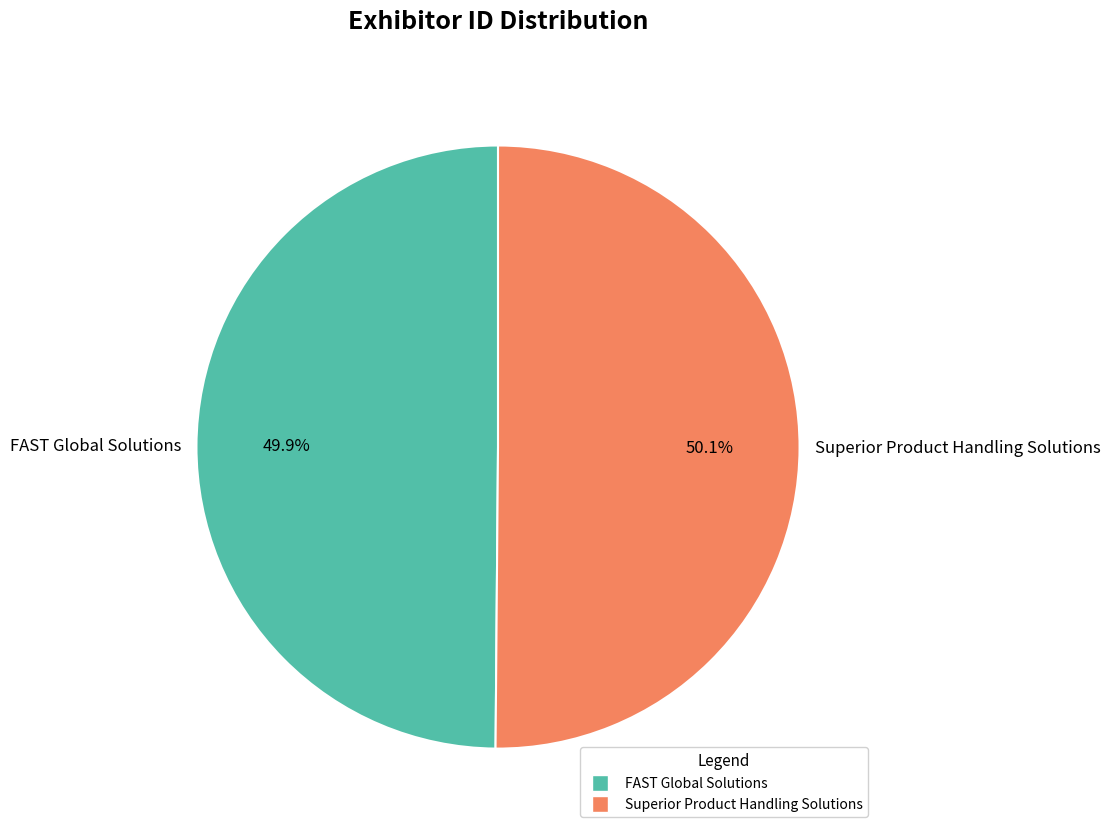

How many slices are in this pie chart?

2